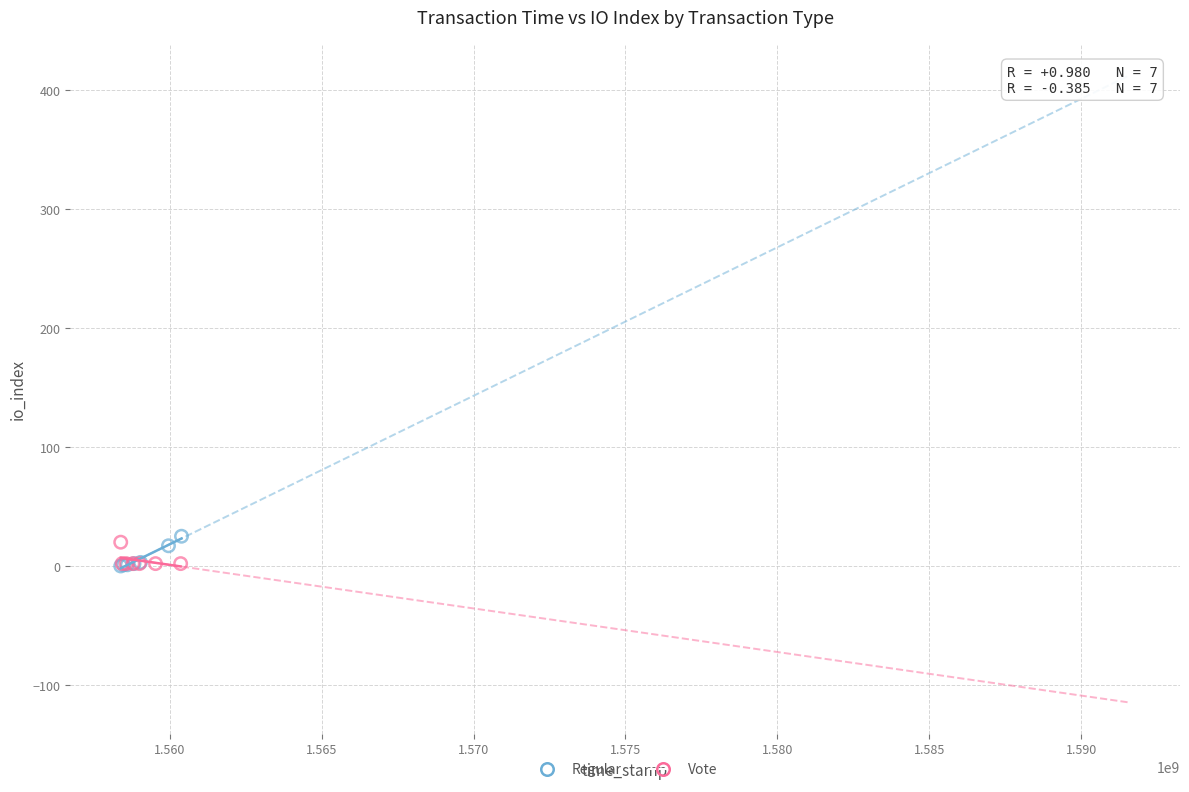

What are all the series names shown in the legend?

Regular, Vote